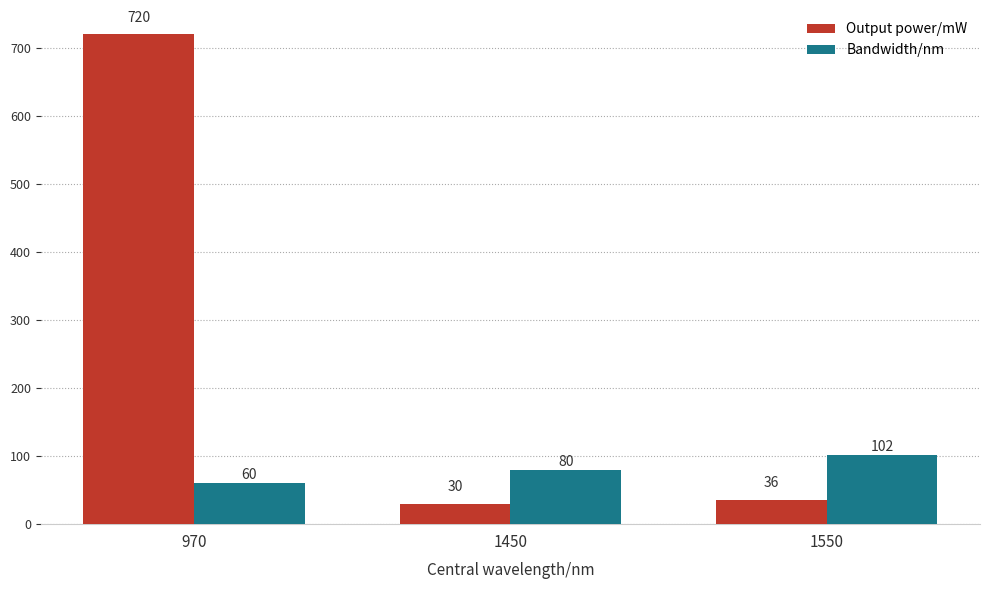

Is it true that Bandwidth/nm equals 80 at 1450?

True